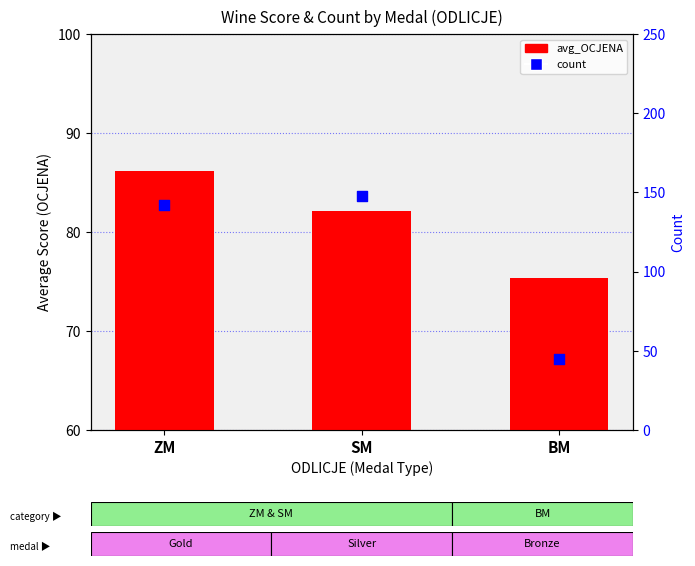

What is the total value across all series at BM?

120.4